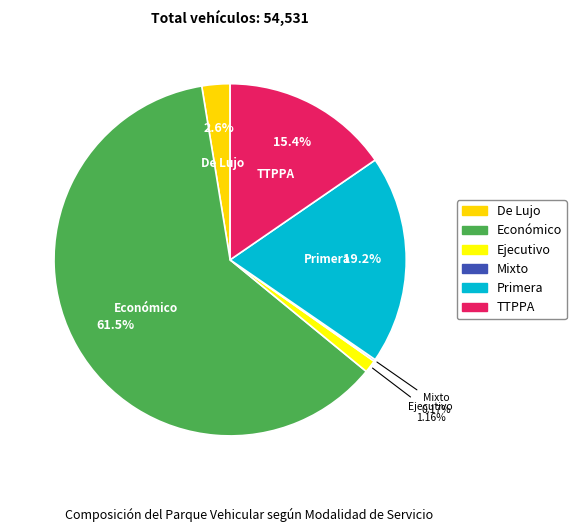

To the nearest percent, what portion does TTPPA represent?

15%